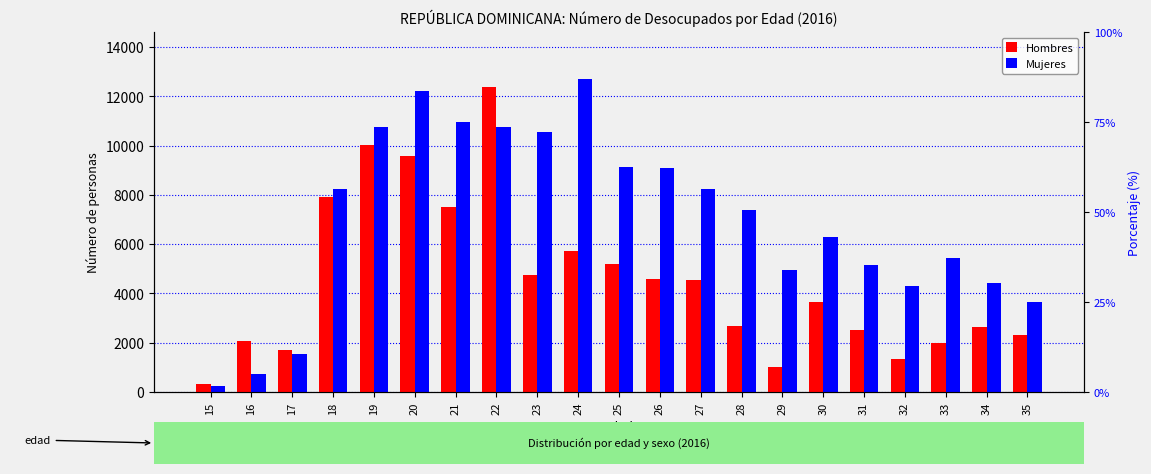

How many categories are shown in the chart?

21